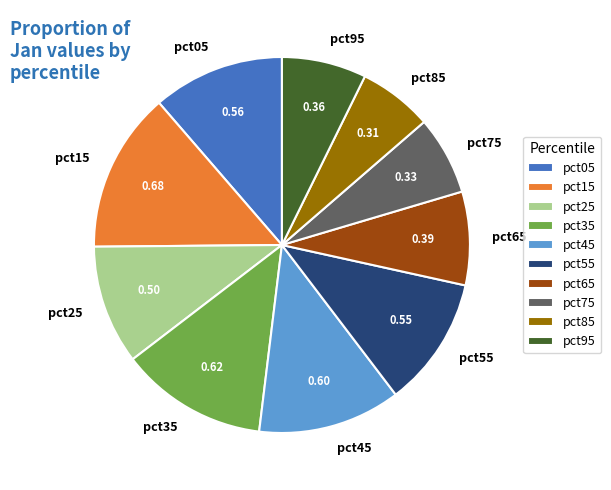

Is it true that pct45 is 12% of the pie?

True